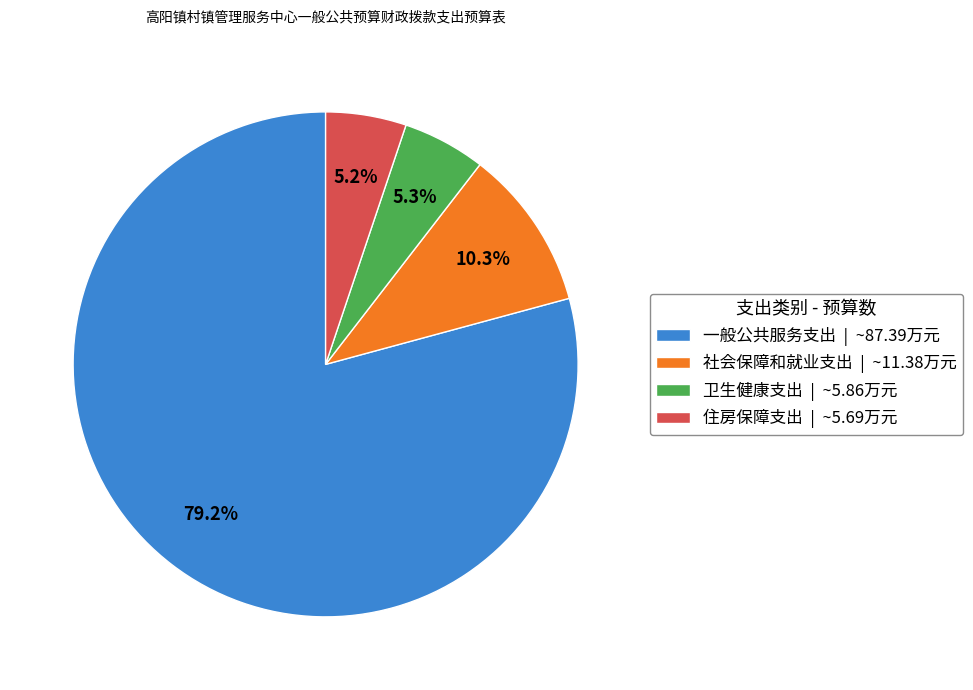

Does 社会保障和就业支出 account for over 50% of the chart?

No